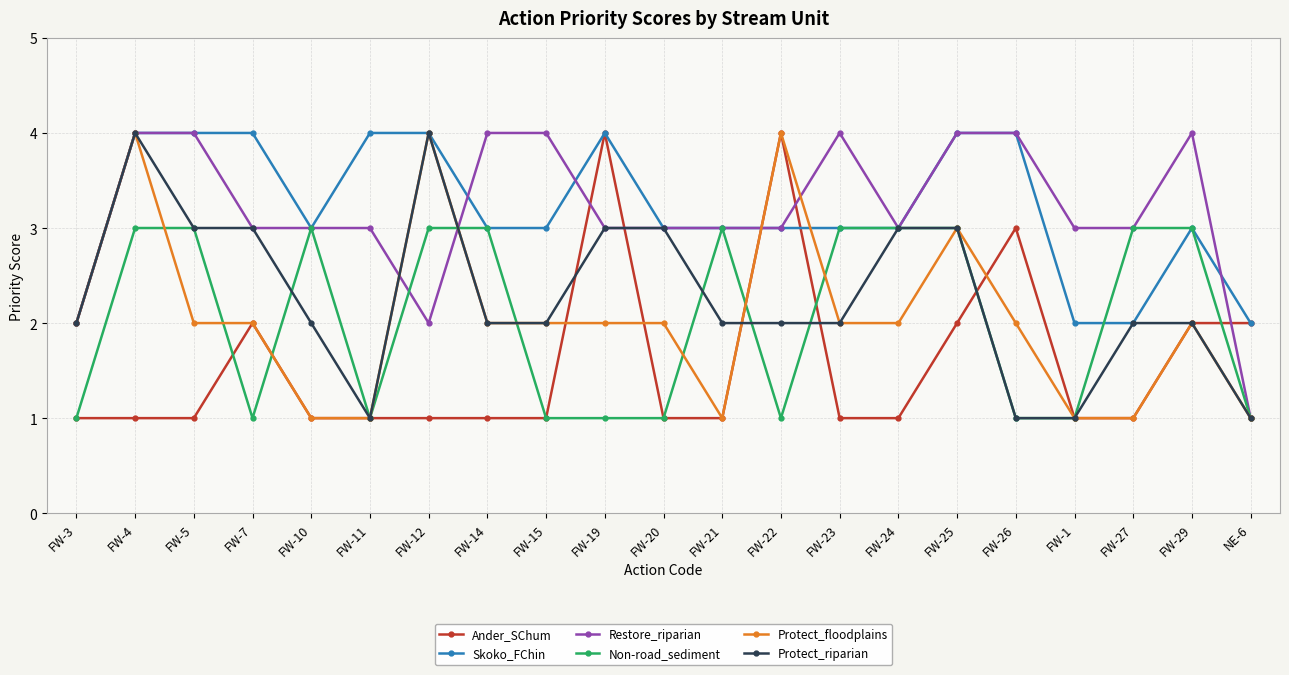

What is the difference between the highest and lowest values at FW-19?

3